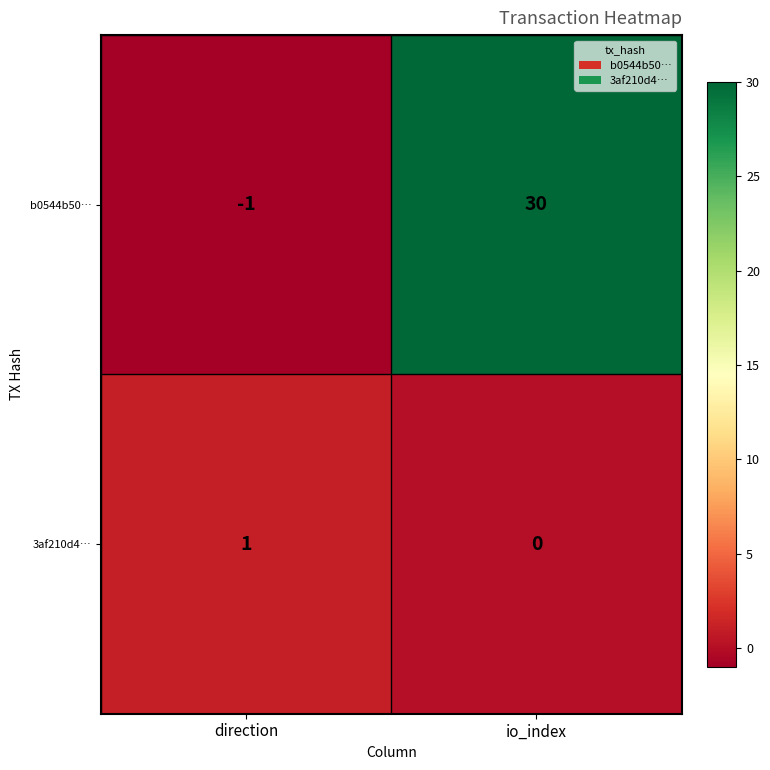

True or false: b0544b50… has a value of -1 at direction.

True